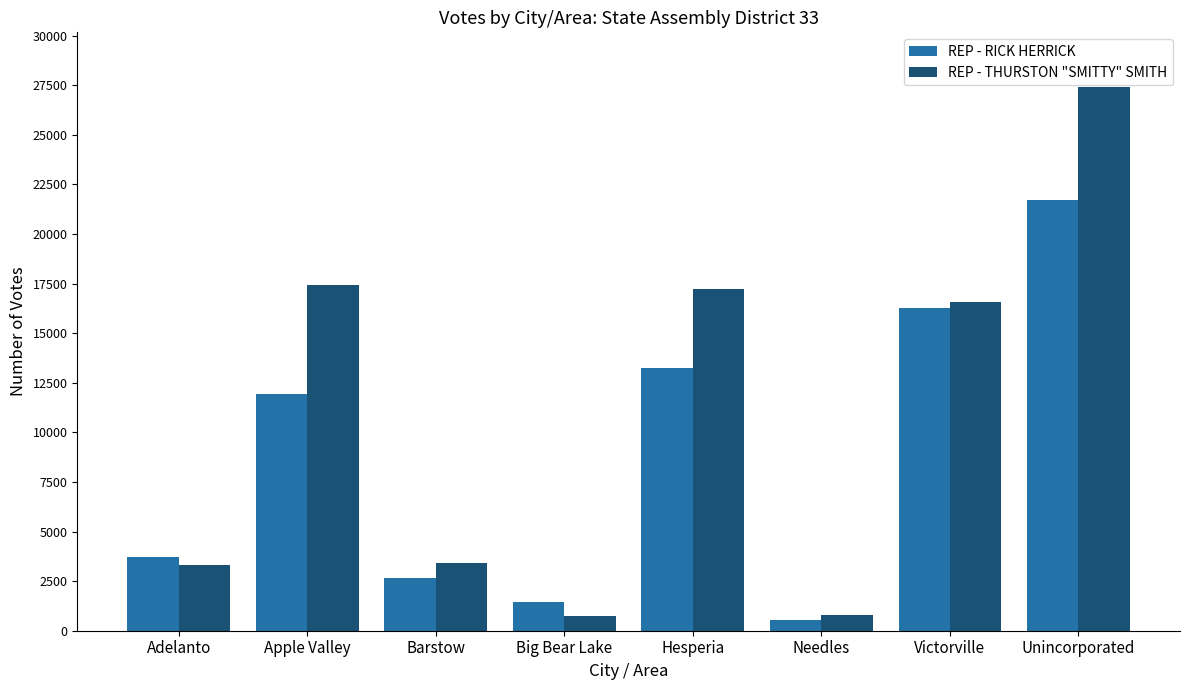

What is the difference between the highest and lowest values at Big Bear Lake?

689